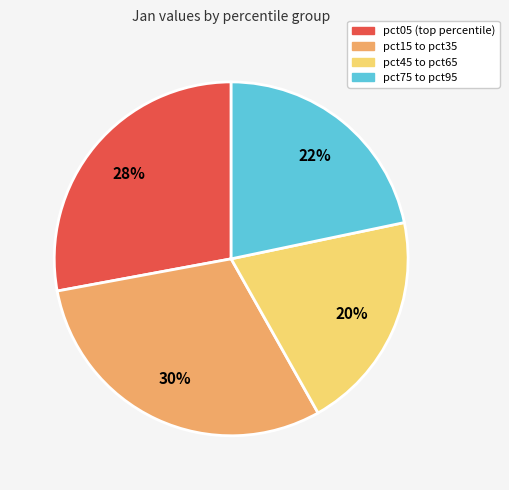

Combined, do pct75 to pct95 and pct45 to pct65 account for over 50%?

No